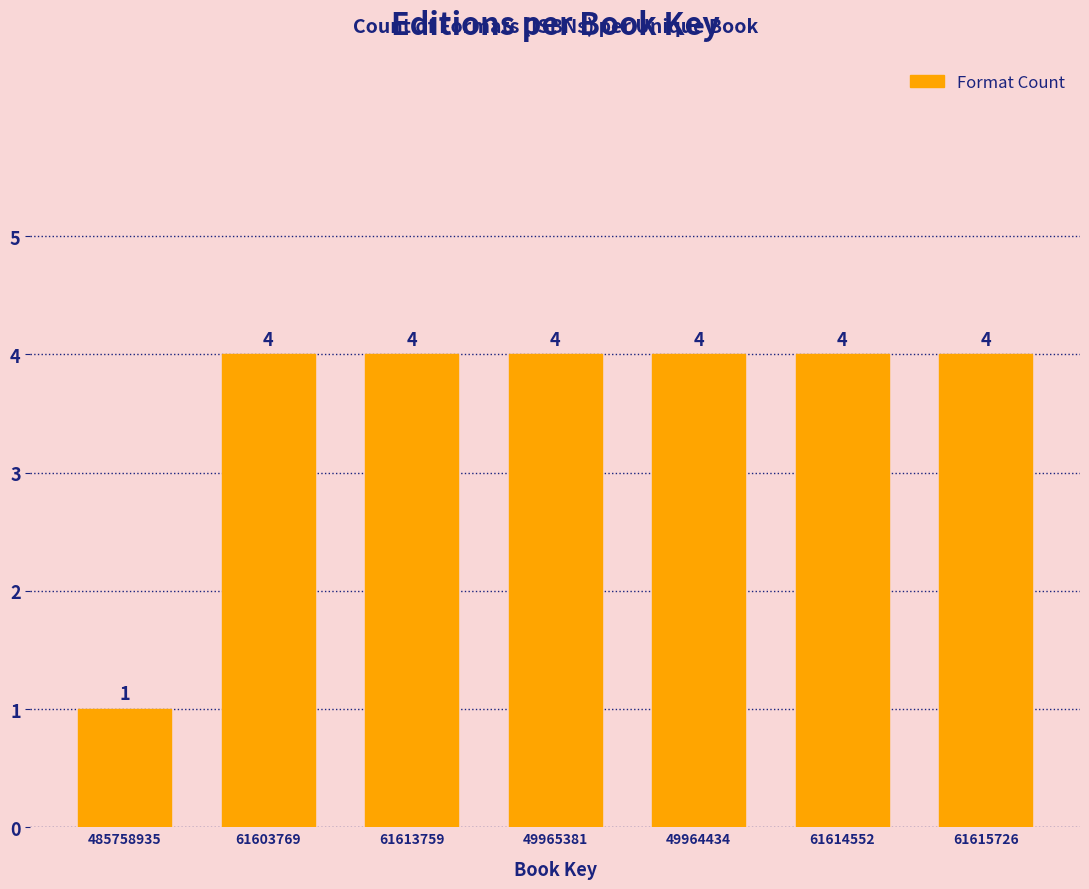

Reading left to right, extract all data points from this chart.

1	4	4	4	4	4	4